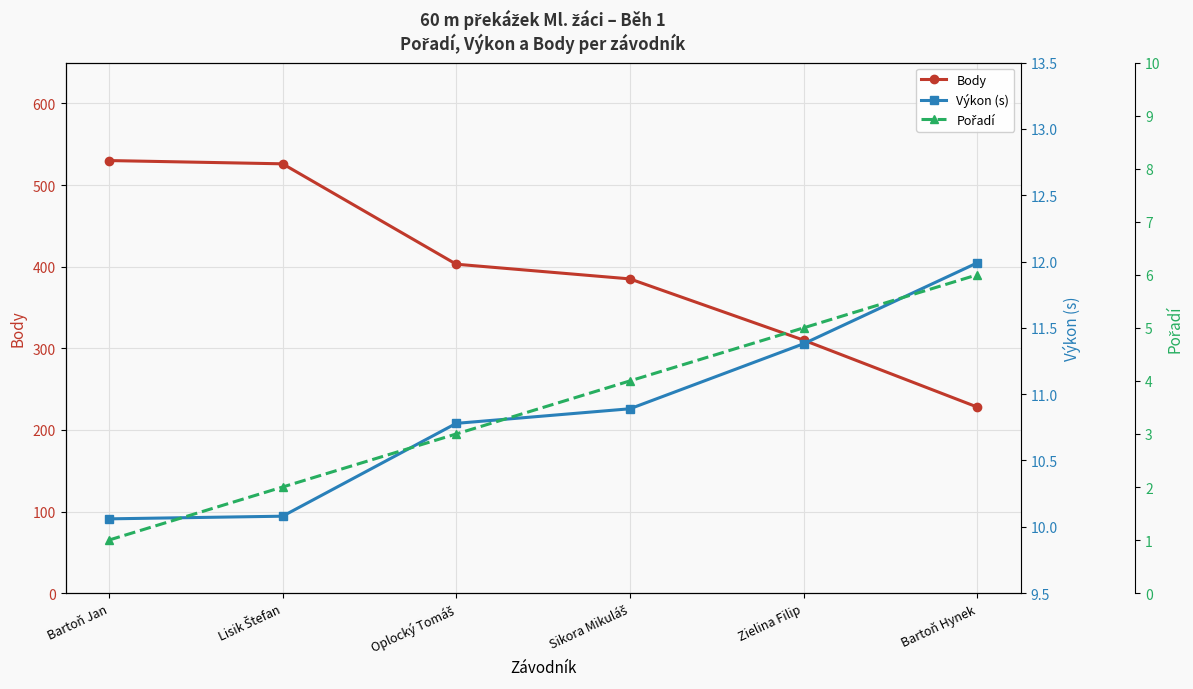

How many data points in Pořadí are less than 4?

3